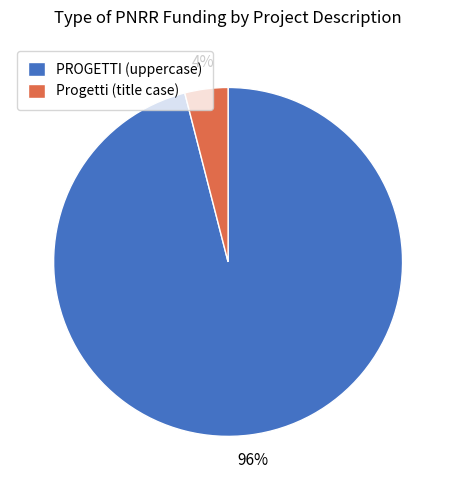

Is the sum of PROGETTI (uppercase) and Progetti (title case) greater than half?

Yes